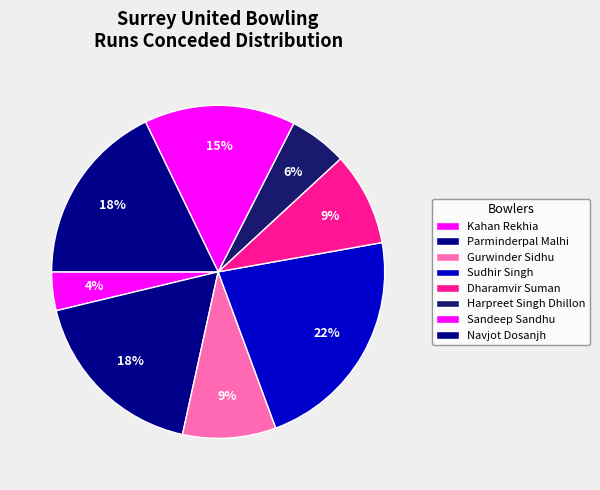

How many segments does this pie chart have?

8